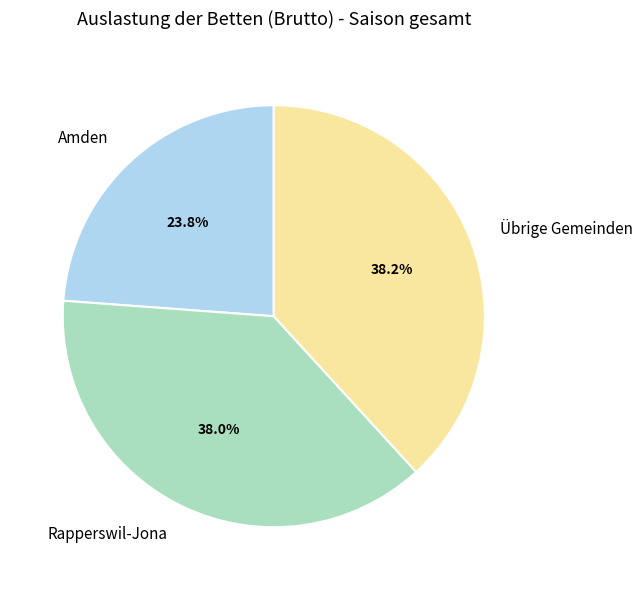

Between Amden and Übrige Gemeinden, which is larger?

Übrige Gemeinden